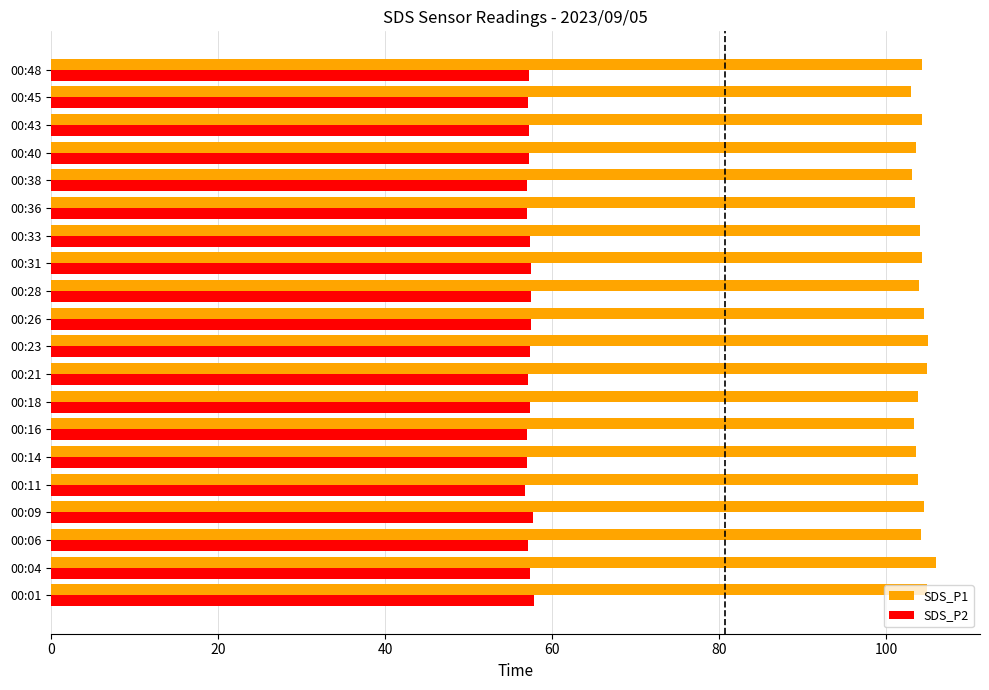

How many data points does each series have?

20